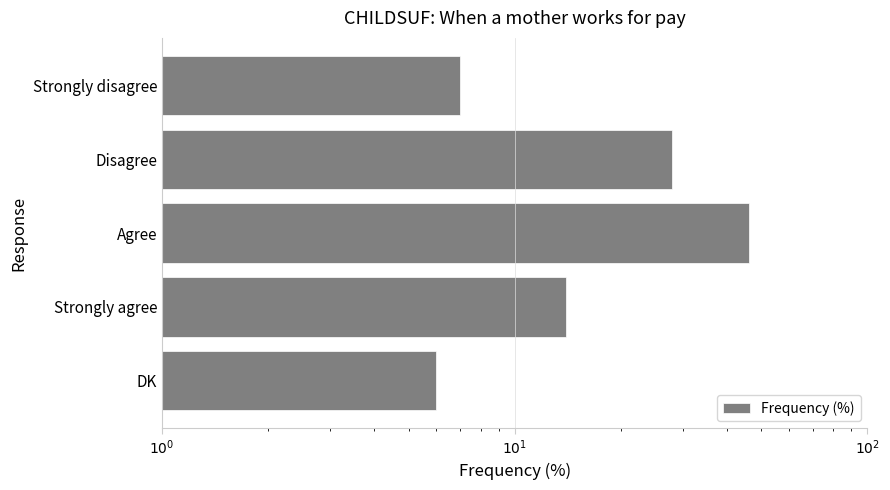

Reading left to right, transcribe all the data shown in this chart.

7	28	46	14	6